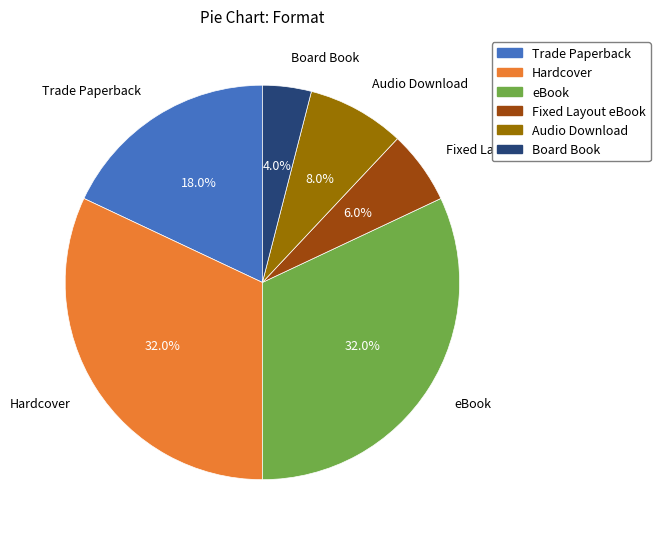

Is there any slice that represents more than half of the pie?

No